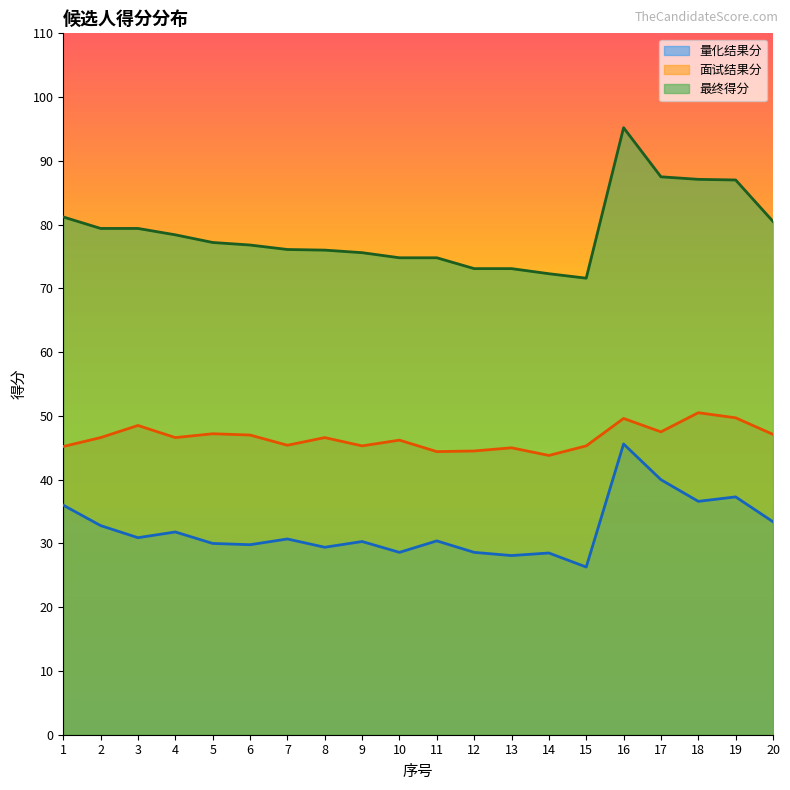

What are all the series names shown in the legend?

量化结果分, 面试结果分, 最终得分